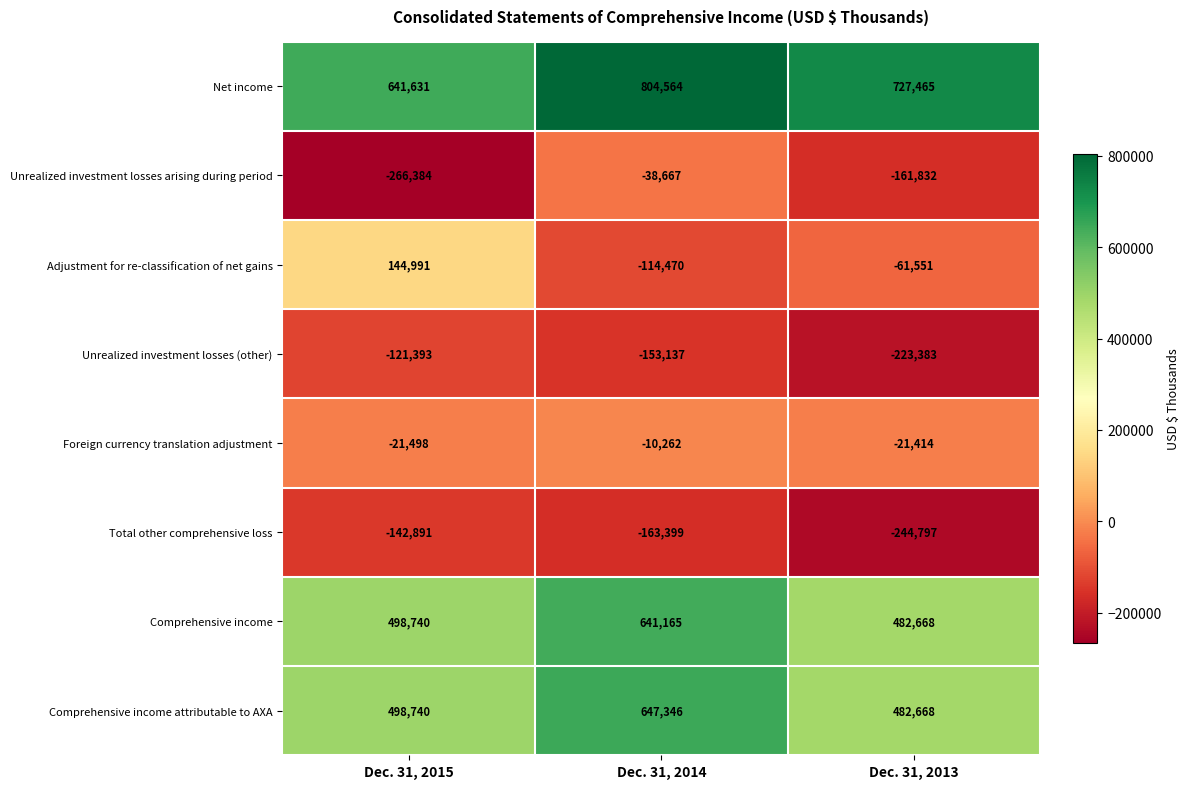

True or false: Total other comprehensive loss has a value of -224362 at Dec. 31, 2014.

False